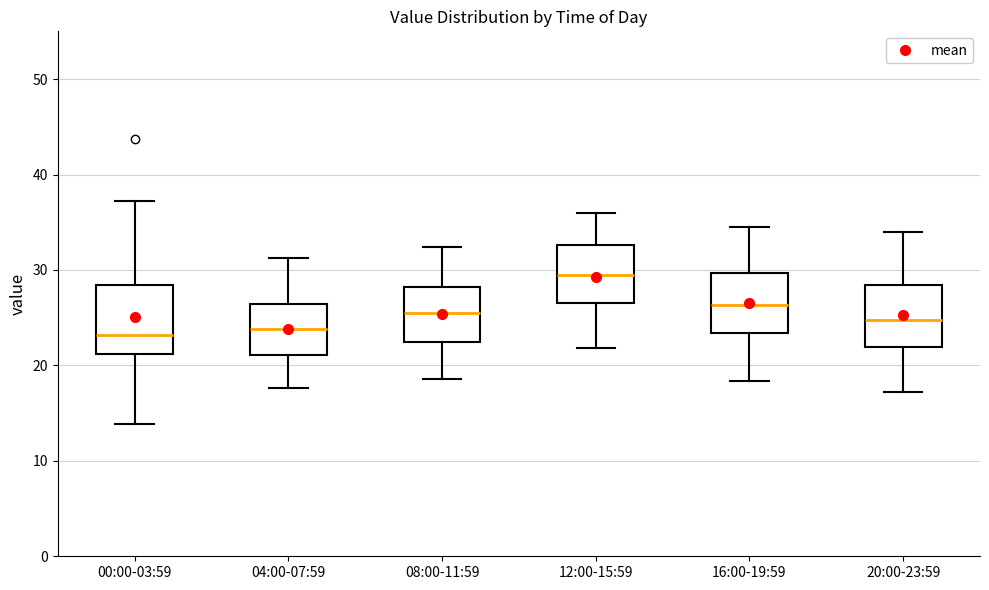

Reading left to right, read every box against the y-axis: the position of its median line, the range the box covers, and the ends of its whiskers. The values are not printed on the chart, so give them approximately, as read against the axis.

00:00-03:59: median 23, box 21 to 28, whiskers 14 to 37
04:00-07:59: median 24, box 21 to 26, whiskers 18 to 31
08:00-11:59: median 25, box 22 to 28, whiskers 19 to 32
12:00-15:59: median 30, box 27 to 33, whiskers 22 to 36
16:00-19:59: median 26, box 23 to 30, whiskers 18 to 35
20:00-23:59: median 25, box 22 to 28, whiskers 17 to 34